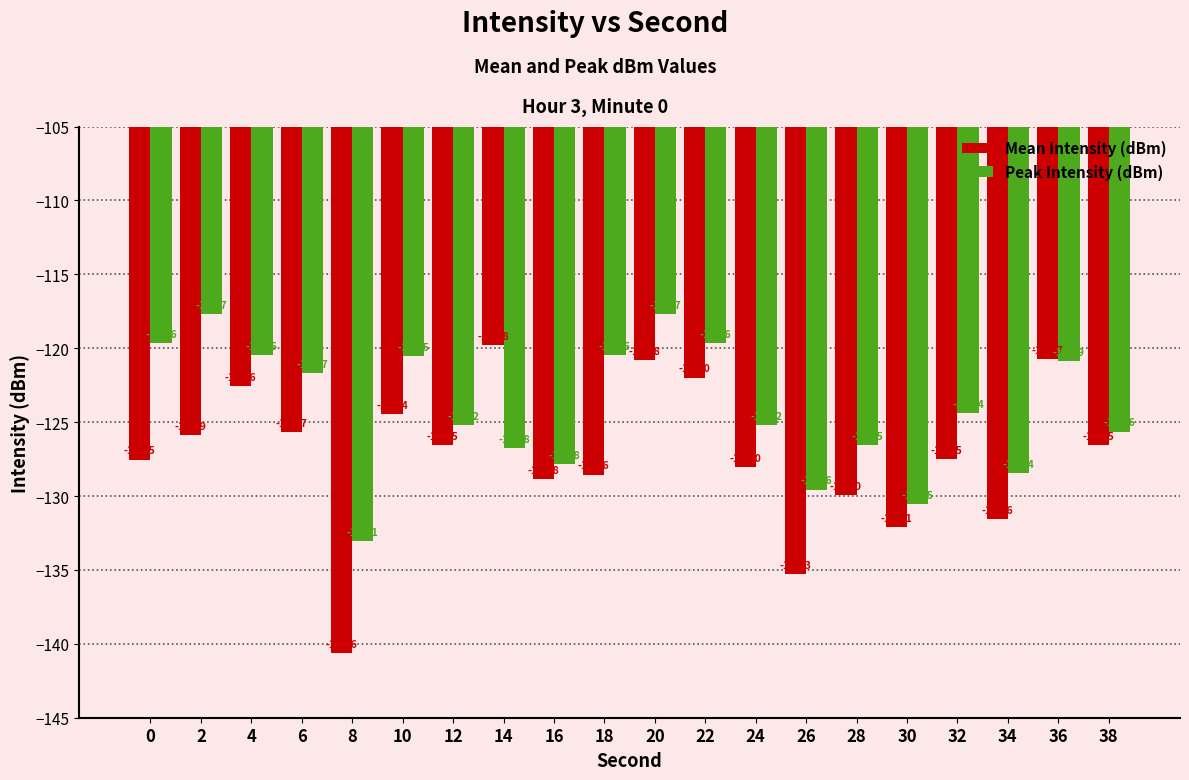

What is the value of the Mean Intensity (dBm) bar at the 14th from the left?

-135.3